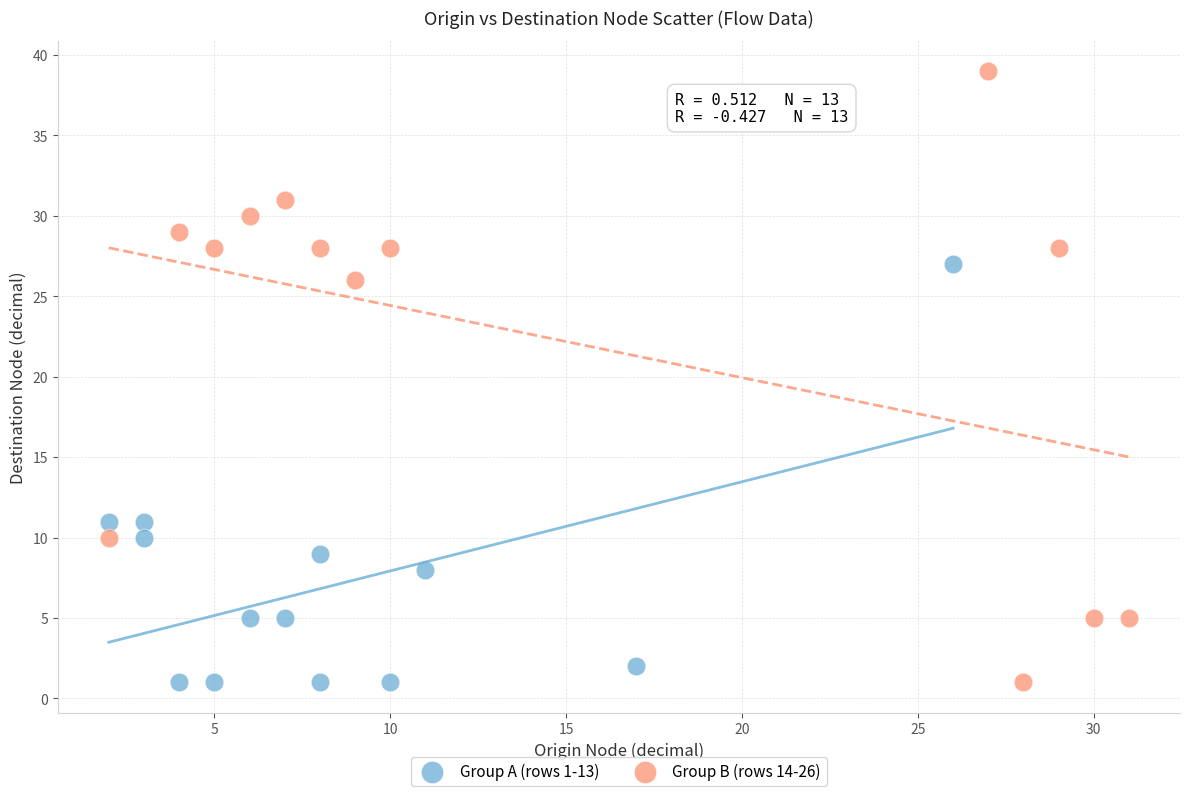

Which series has the largest Y range (max minus min)?

Group B (rows 14-26)